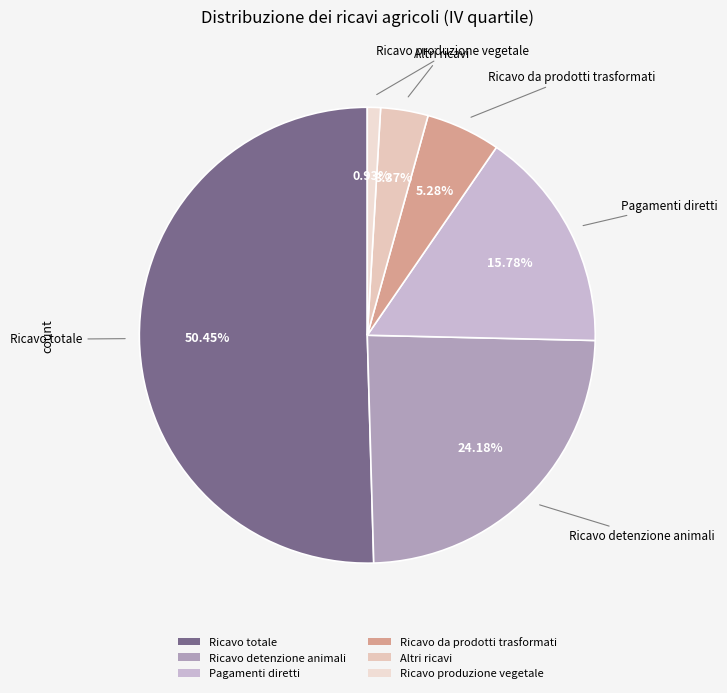

The Ricavo produzione vegetale slice represents 7% of the pie. True or false?

False